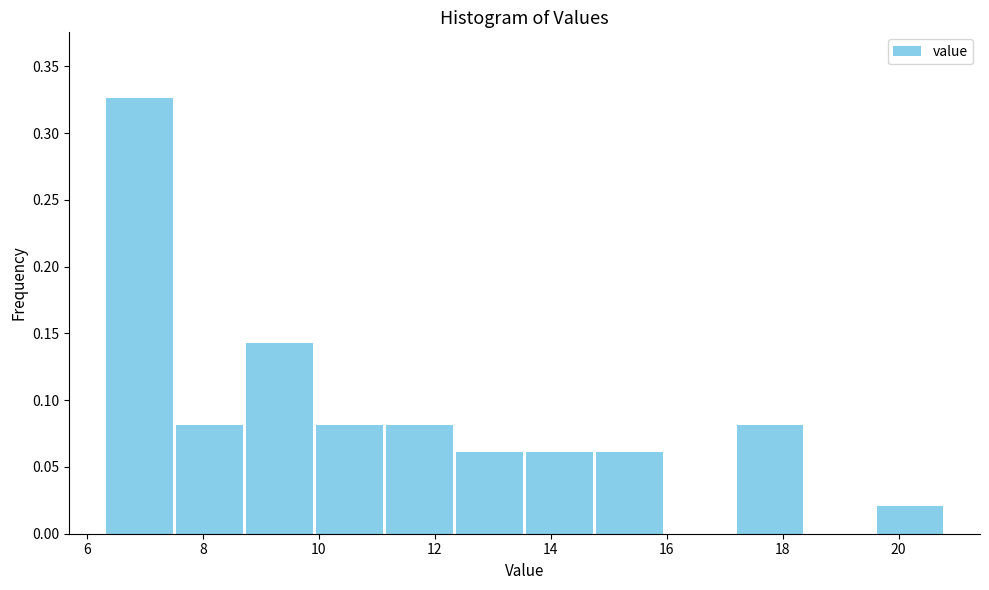

Reading left to right, list every bar in this chart as the range it spans on the x-axis followed by its height. Neither the bar edges nor the heights are printed on the chart, so give them approximately, as read against the axes.

6.4 to 7.6: 0.325
7.6 to 8.8: 0.080
8.8 to 10.0: 0.145
10.0 to 11.2: 0.080
11.2 to 12.4: 0.080
12.4 to 13.6: 0.060
13.6 to 14.8: 0.060
14.8 to 16.0: 0.060
16.0 to 17.2: 0
17.2 to 18.4: 0.080
18.4 to 19.6: 0
19.6 to 20.8: 0.020